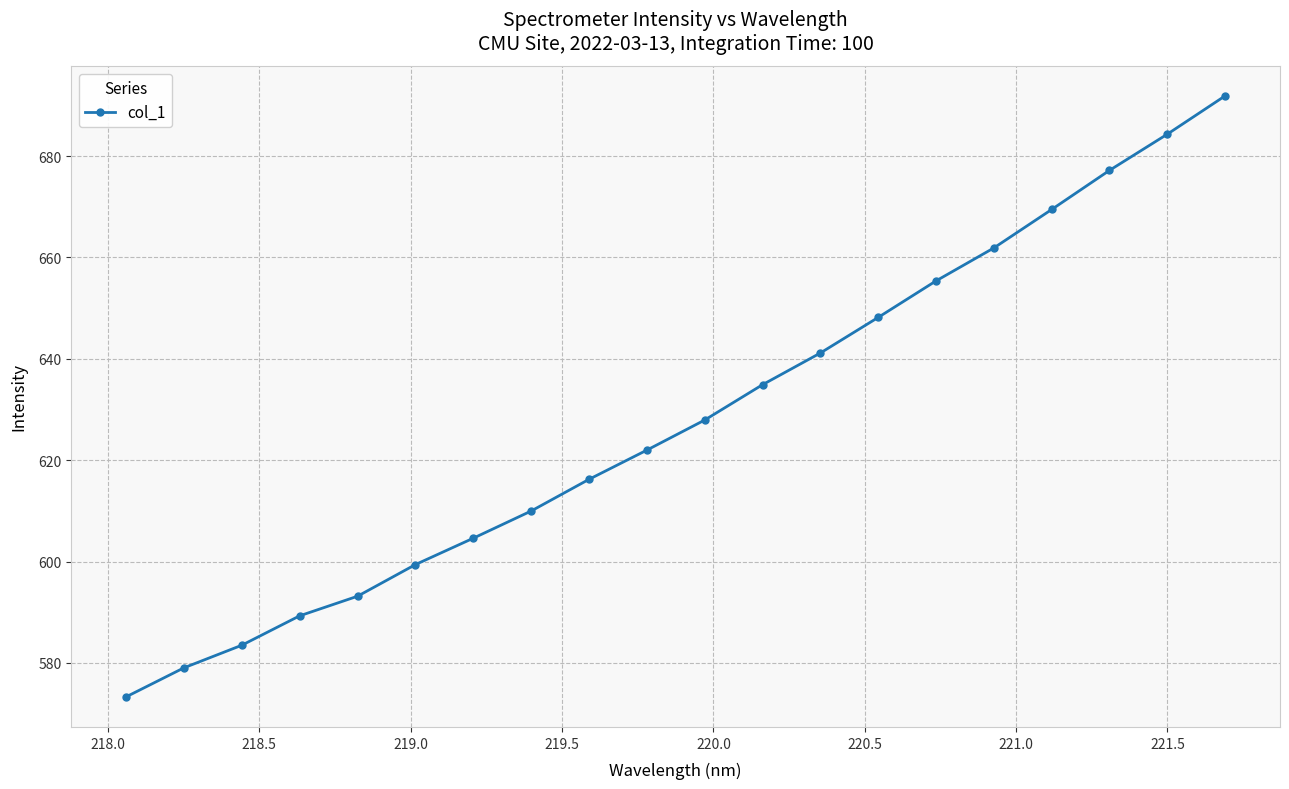

True or false: there are more than 1 points higher than both neighbors.

False